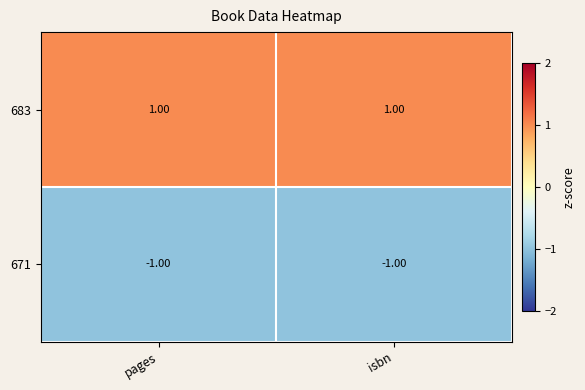

Which series has the largest total across all categories?

683